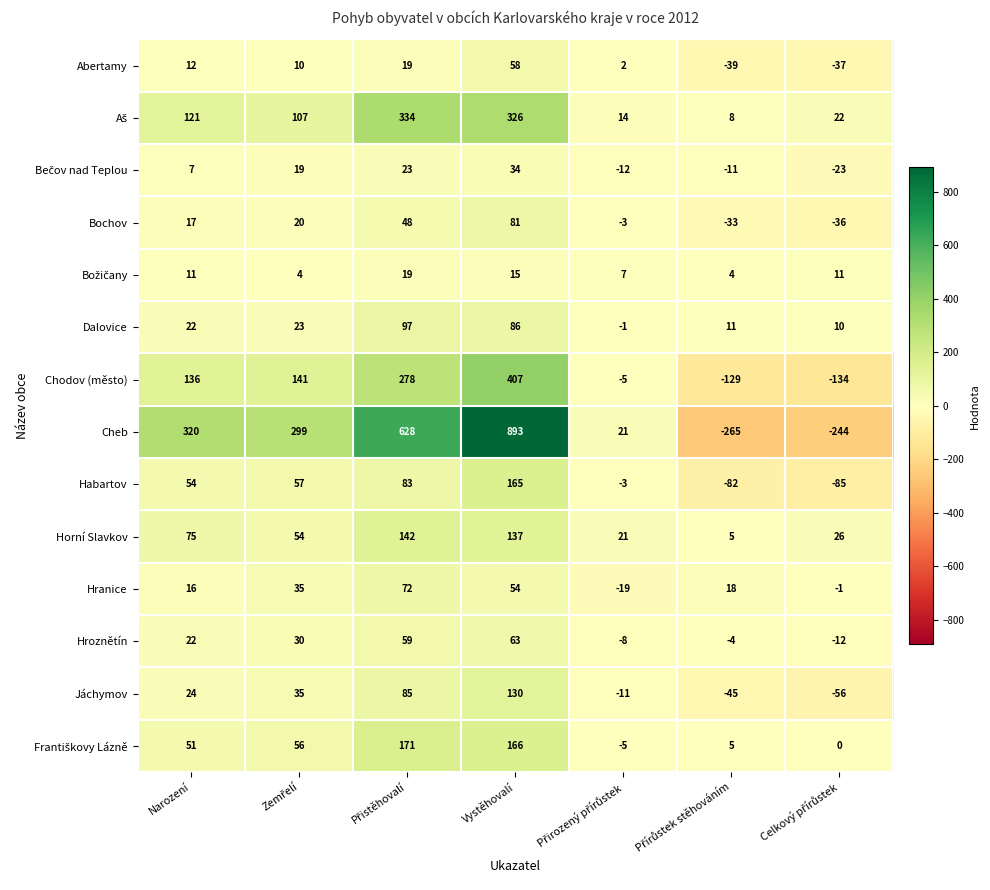

What is the sum of all Chodov (město) values?

694